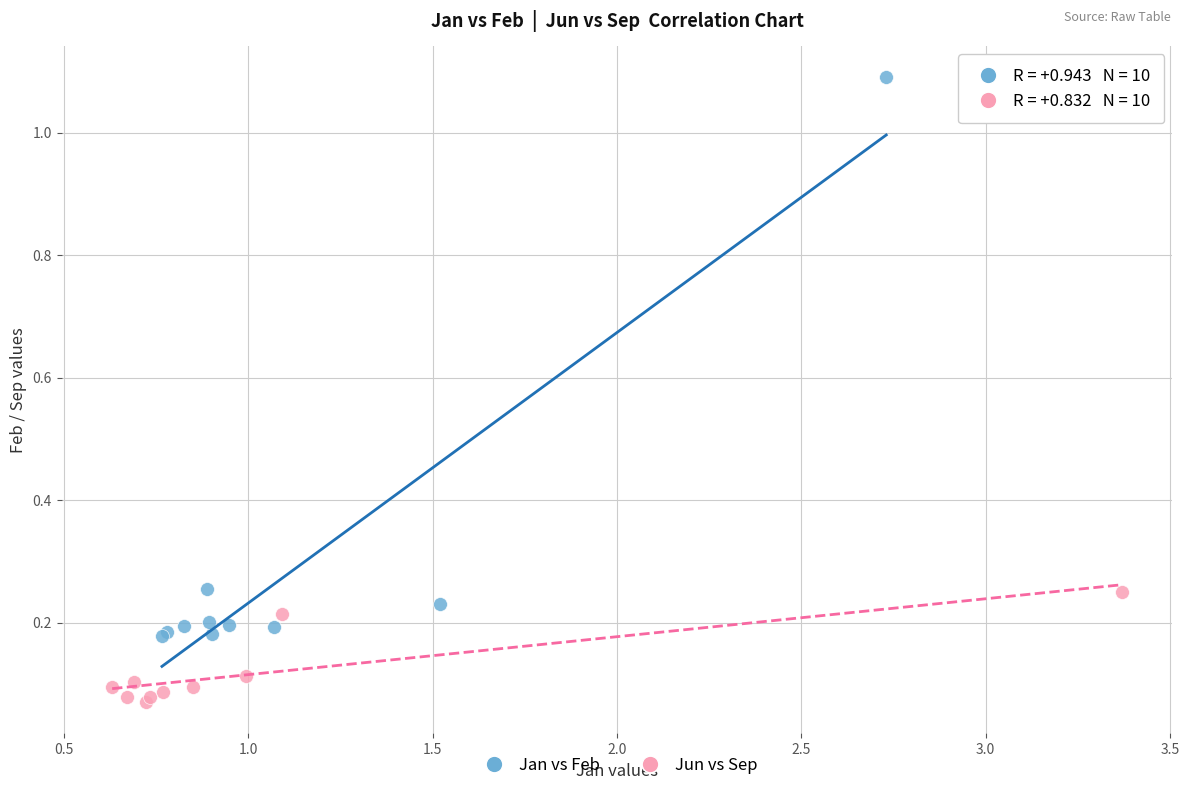

Which series reaches the minimum Y coordinate?

Jun vs Sep